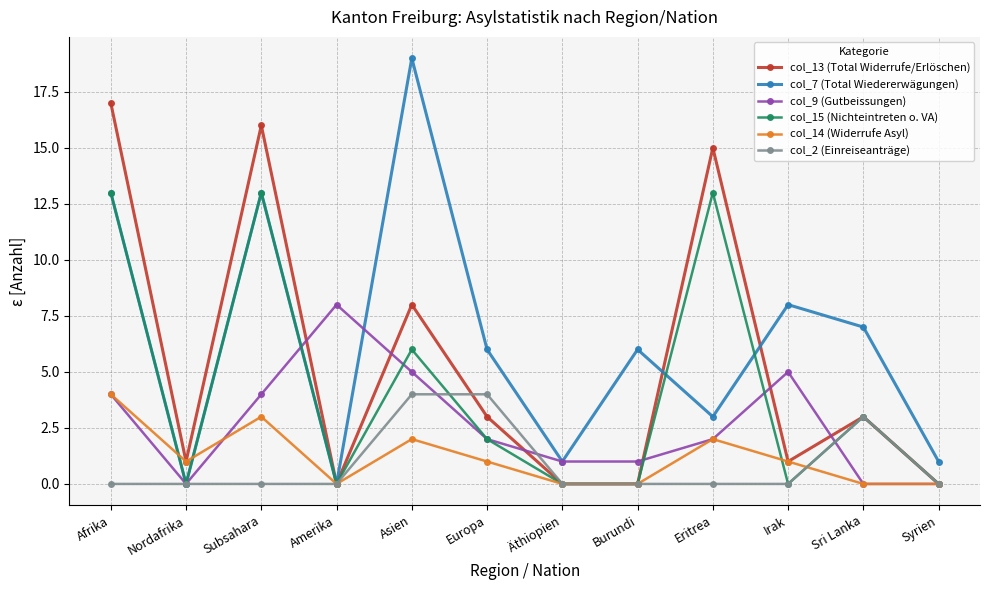

What is the total value across all series at Nordafrika?

2